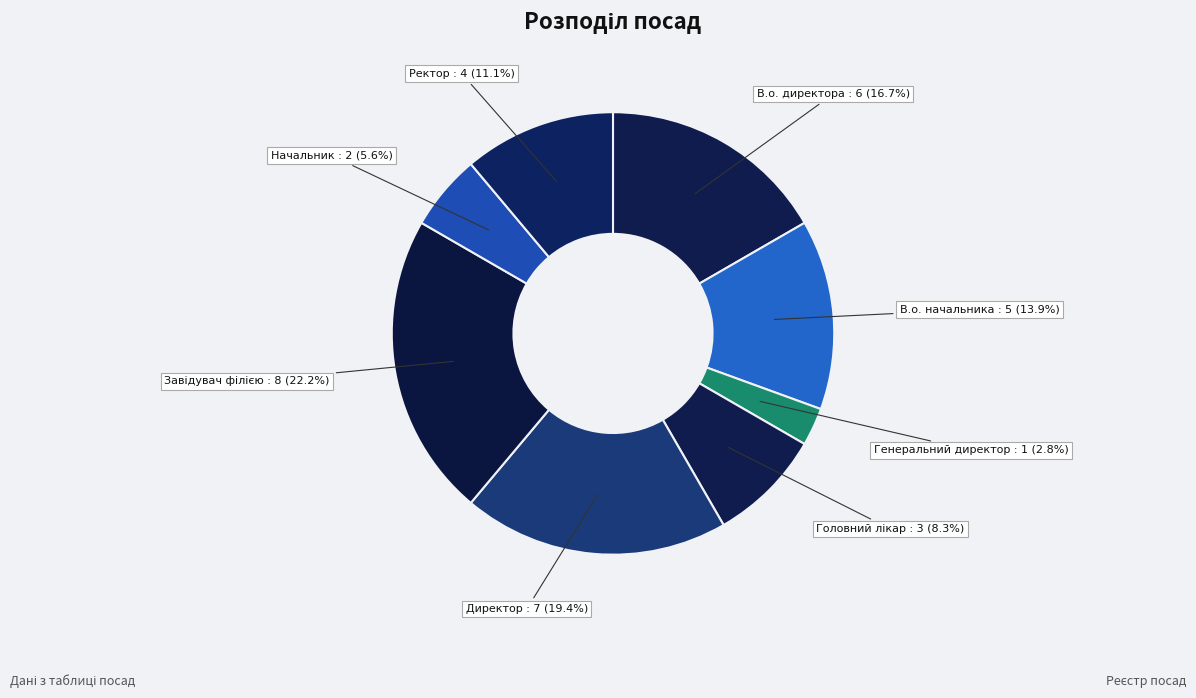

To the nearest percent, what percentage of the pie is Начальник?

6%